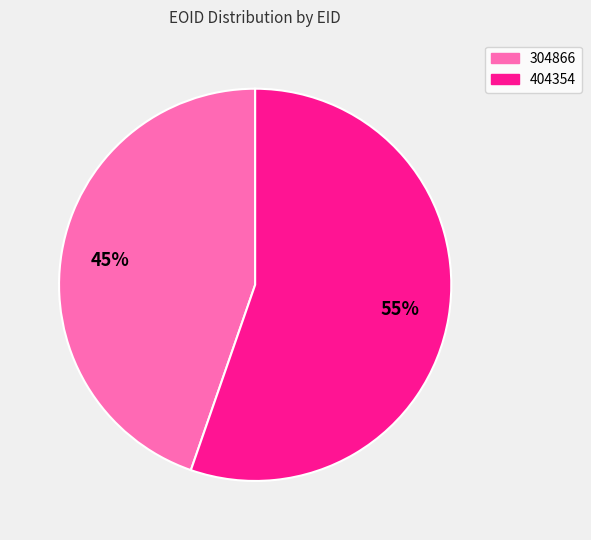

Is 304866 the majority of the pie?

No